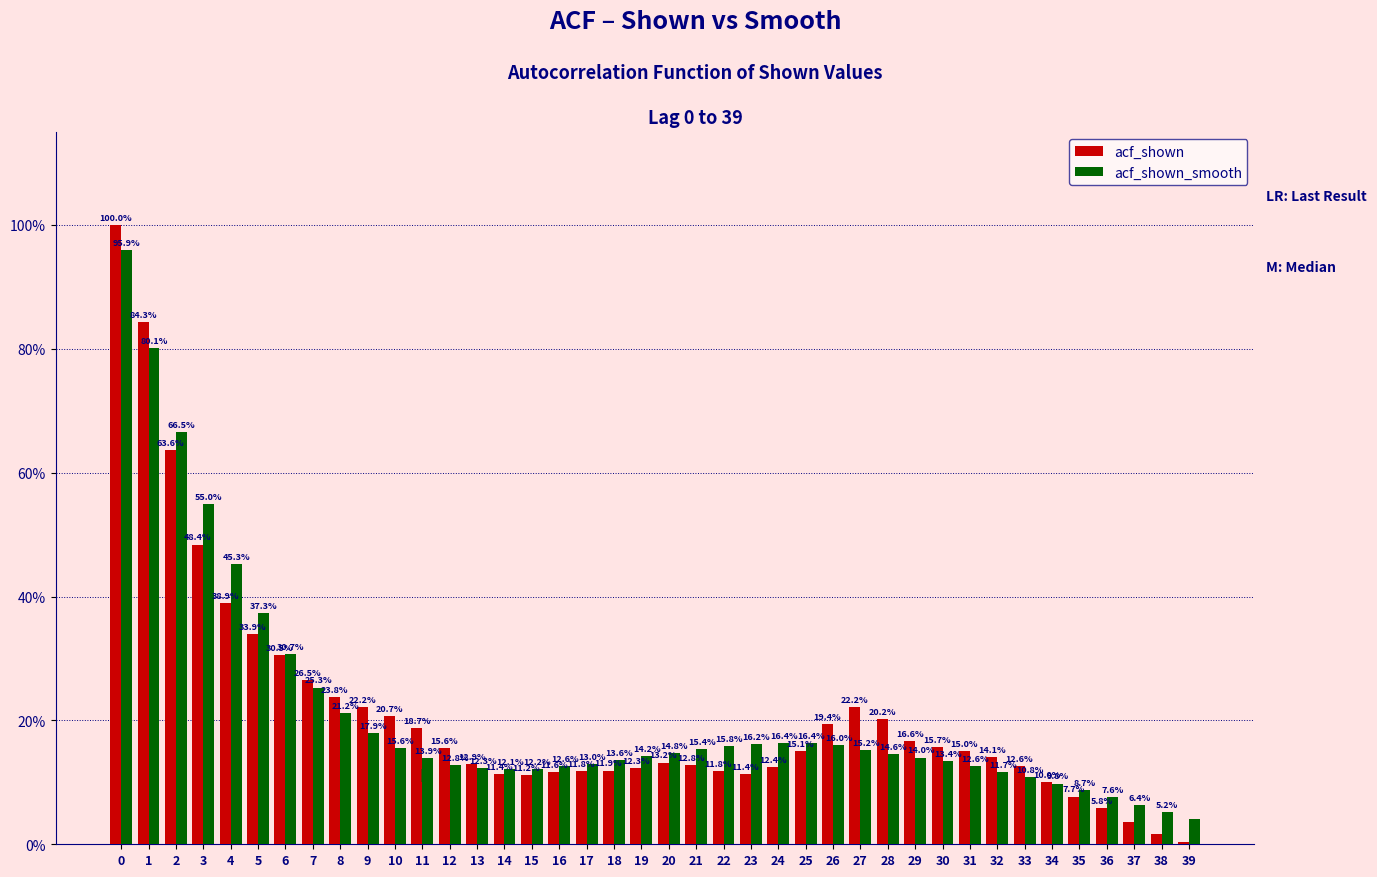

Are the bars horizontal?

No